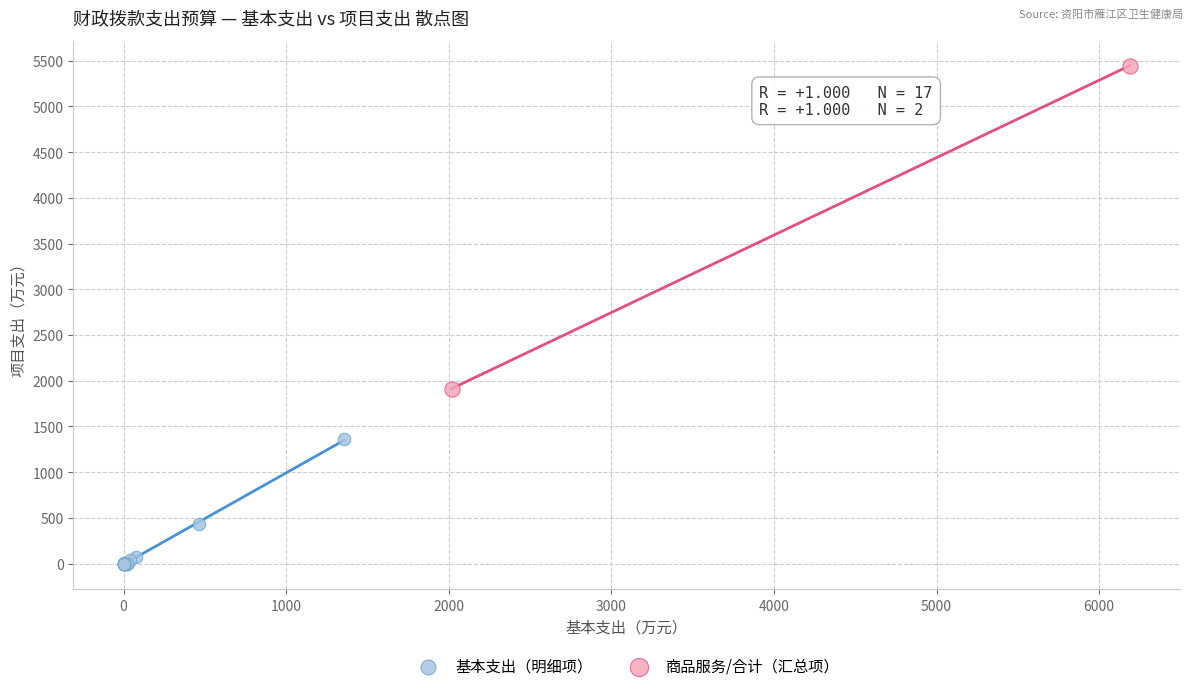

What are all the series names shown in the legend?

基本支出（明细项）, 商品服务/合计（汇总项）